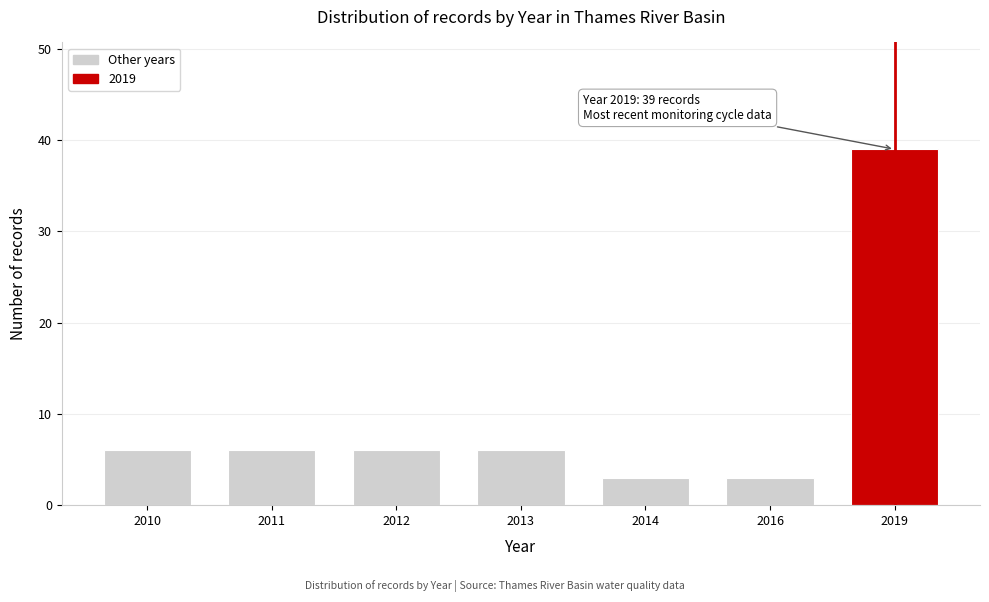

Reading left to right, extract all data points from this chart.

2010=6	2011=6	2012=6	2013=6	2014=3	2016=3	2019=39